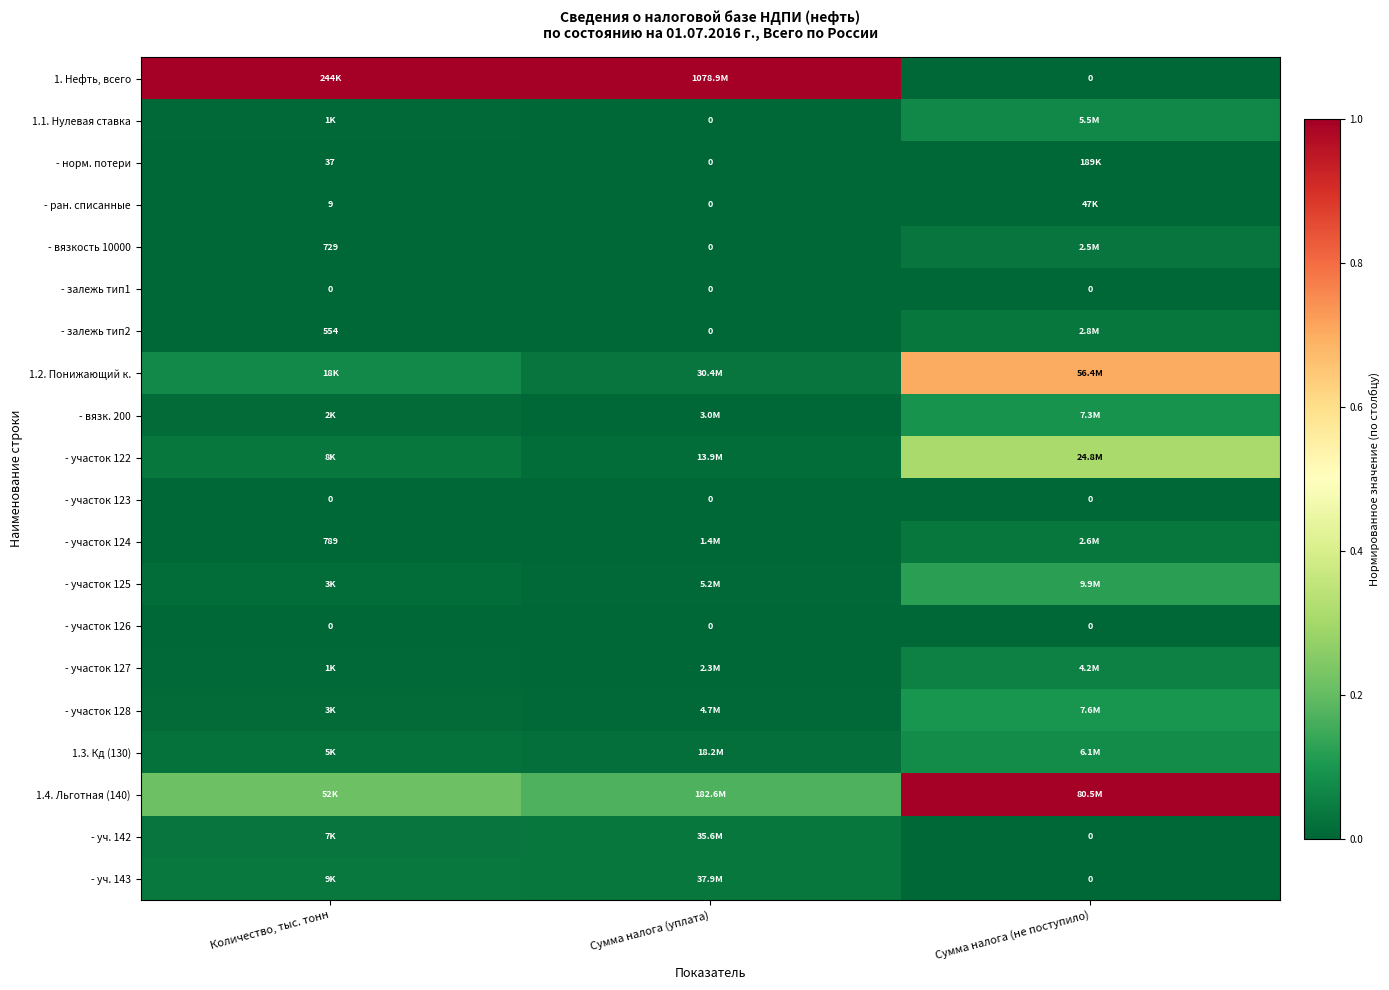

At how many categories does at least one series exceed 0?

3